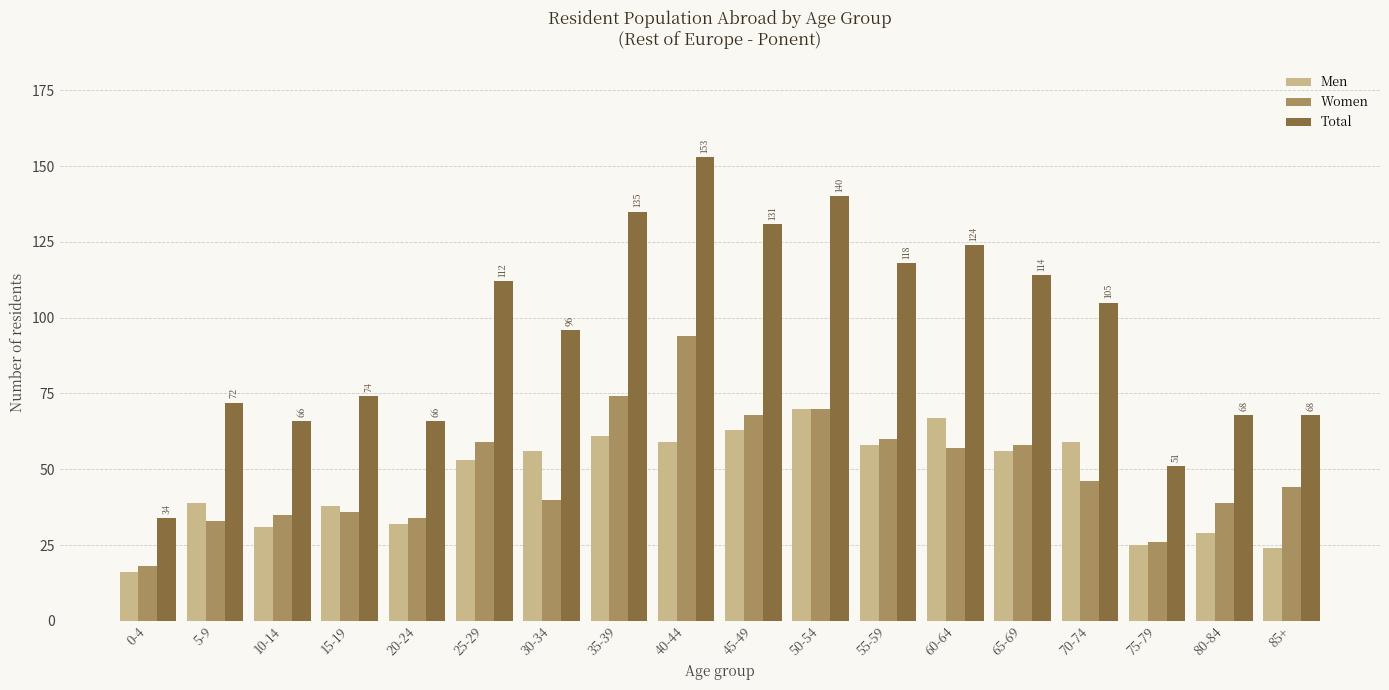

The Women series shows 59 at 5-9. True or false?

False